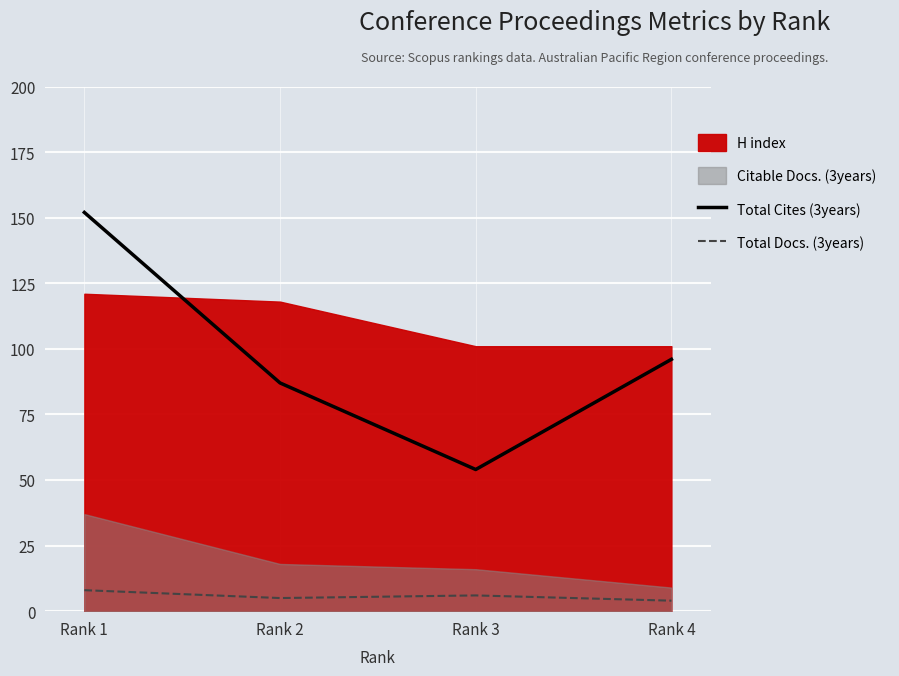

Is the value of Total Cites (3years) at Rank 2 greater than the value of Total Docs. (3years) at Rank 3?

Yes